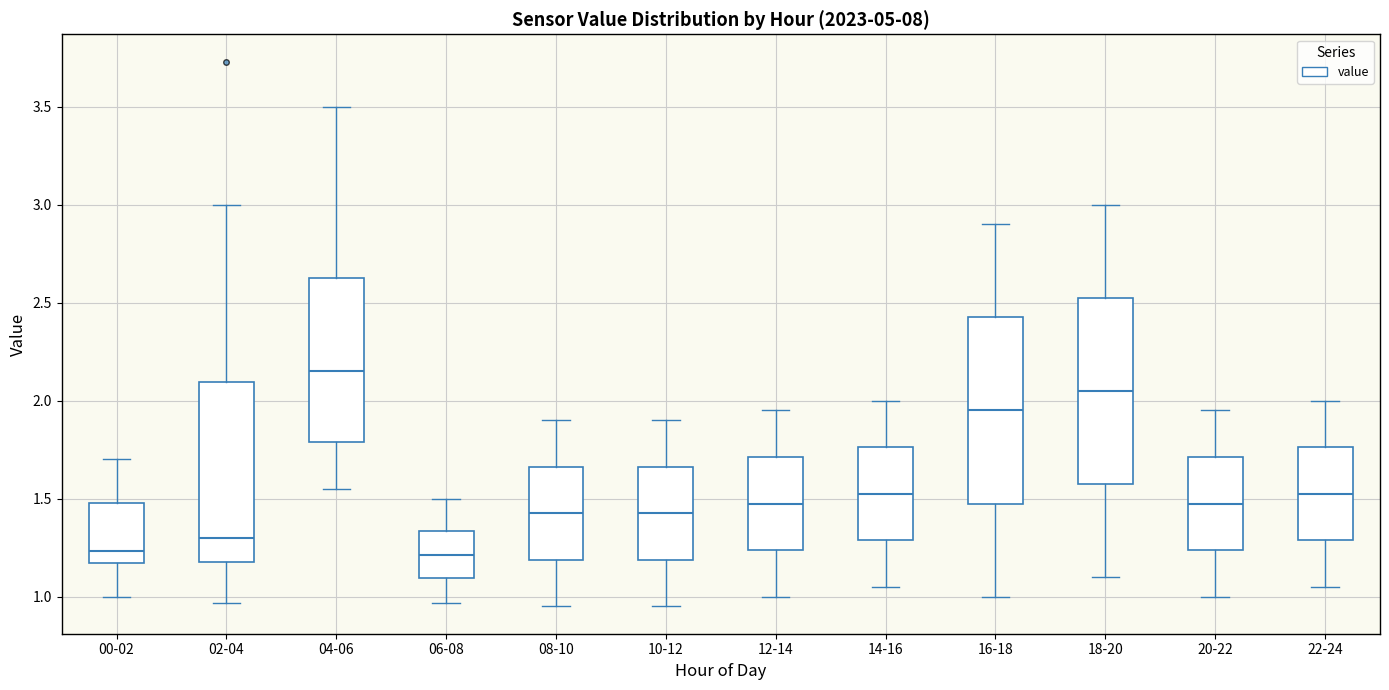

Reading left to right, transcribe this box plot: for each box, give where its median line is, the range the box spans, and where its two whiskers end, as read against the y-axis. The values are not printed on the chart, so give them approximately, as read against the axis.

00-02: median 1.25, box 1.15 to 1.50, whiskers 1.00 to 1.70
02-04: median 1.30, box 1.20 to 2.10, whiskers 0.95 to 3.00
04-06: median 2.15, box 1.80 to 2.65, whiskers 1.55 to 3.50
06-08: median 1.20, box 1.10 to 1.35, whiskers 0.95 to 1.50
08-10: median 1.45, box 1.20 to 1.65, whiskers 0.95 to 1.90
10-12: median 1.45, box 1.20 to 1.65, whiskers 0.95 to 1.90
12-14: median 1.50, box 1.25 to 1.70, whiskers 1.00 to 1.95
14-16: median 1.55, box 1.30 to 1.75, whiskers 1.05 to 2.00
16-18: median 1.95, box 1.50 to 2.45, whiskers 1.00 to 2.90
18-20: median 2.05, box 1.60 to 2.55, whiskers 1.10 to 3.00
20-22: median 1.50, box 1.25 to 1.70, whiskers 1.00 to 1.95
22-24: median 1.55, box 1.30 to 1.75, whiskers 1.05 to 2.00